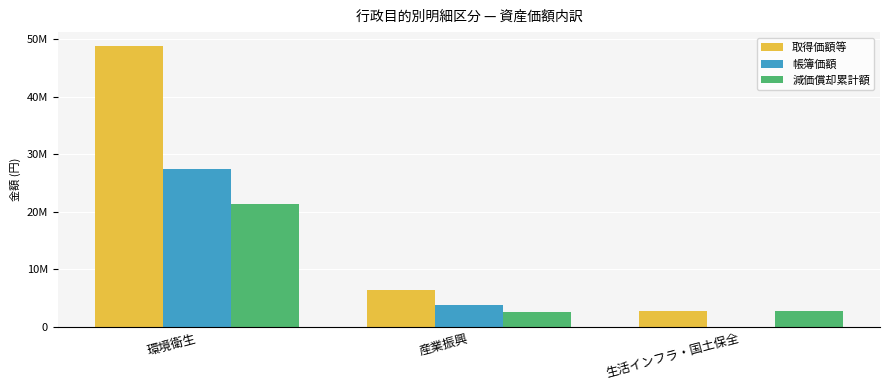

What is the difference between the maximum and minimum values in the 帳簿価額 series?

27438563